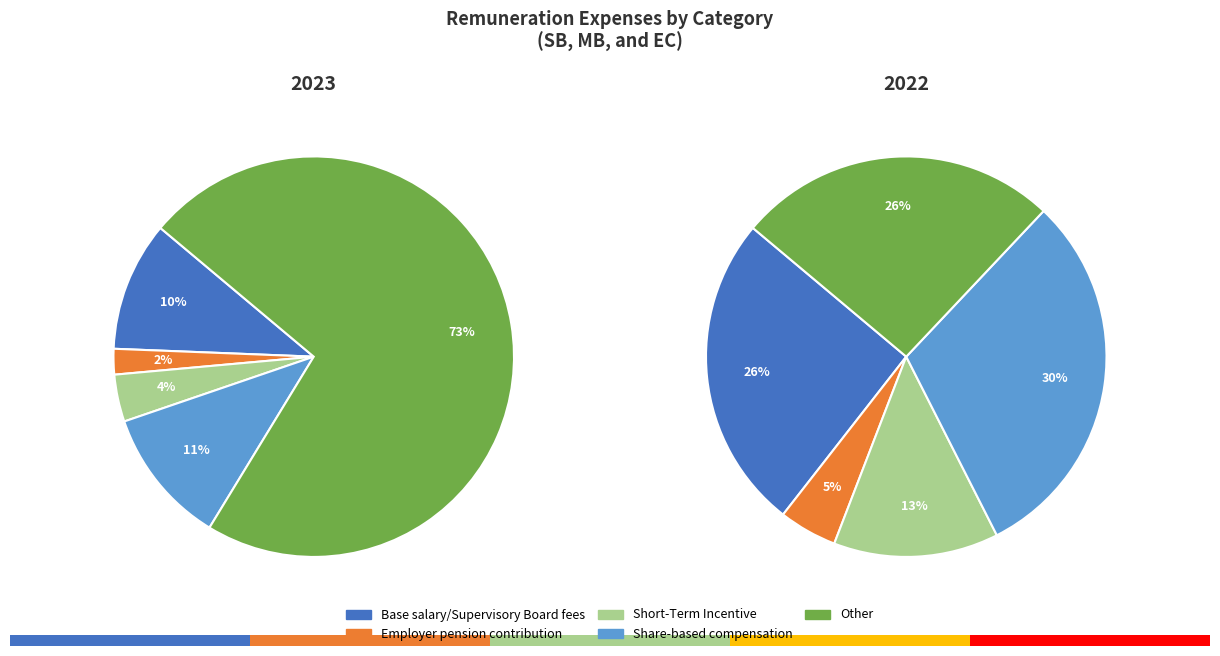

To the nearest percent, what percentage of the pie is 1?

73%